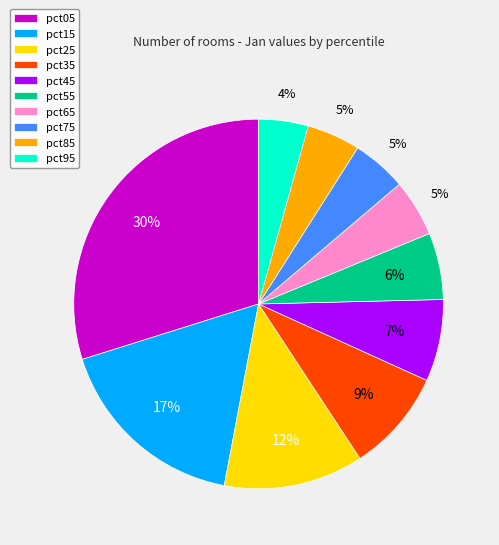

To the nearest percent, what percentage of the pie is pct35?

9%